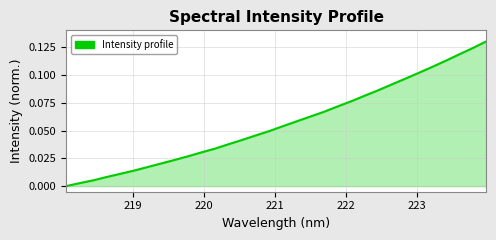

Does the chart display data point markers on the line(s)?

No